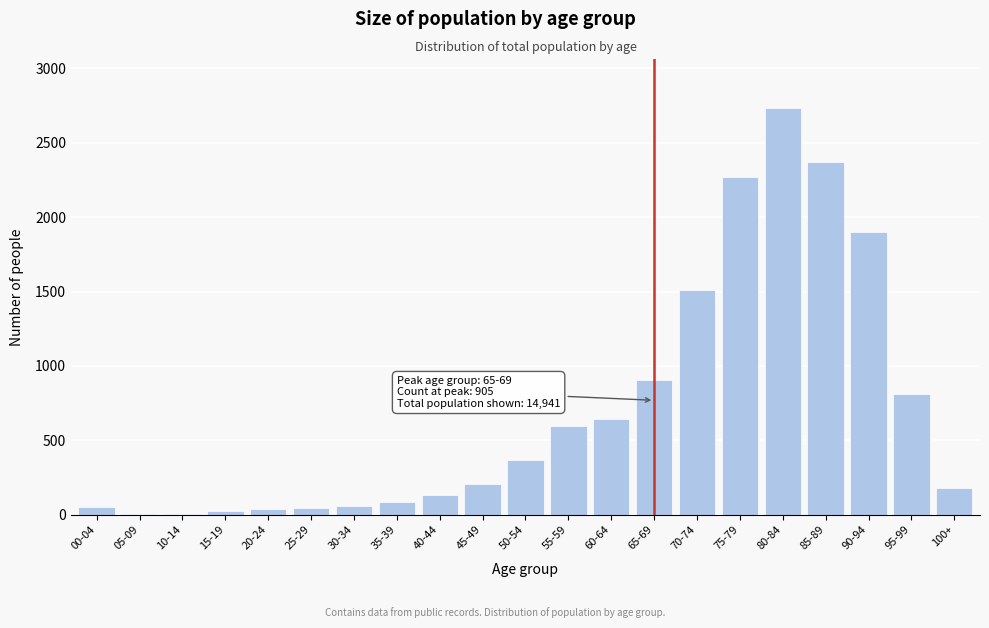

Between 95-99 and 60-64, which is larger?

95-99